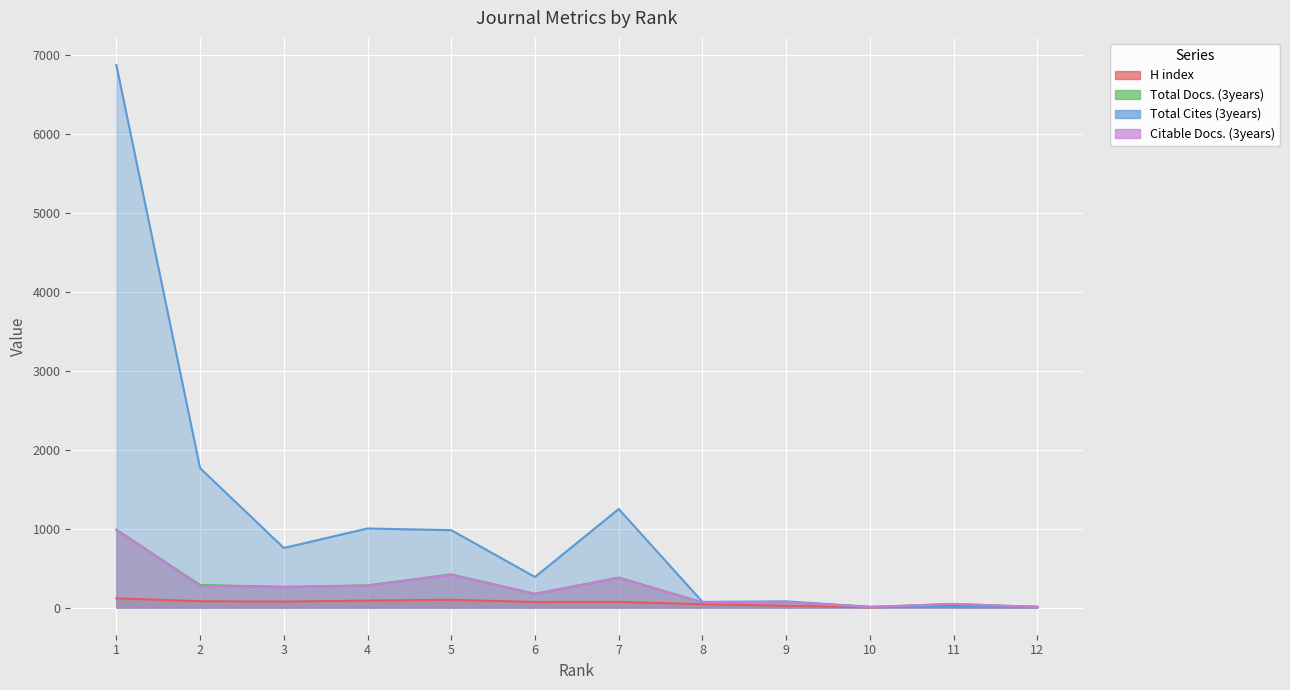

True or false: Citable Docs. (3years) and Total Docs. (3years) intersect in this chart.

False